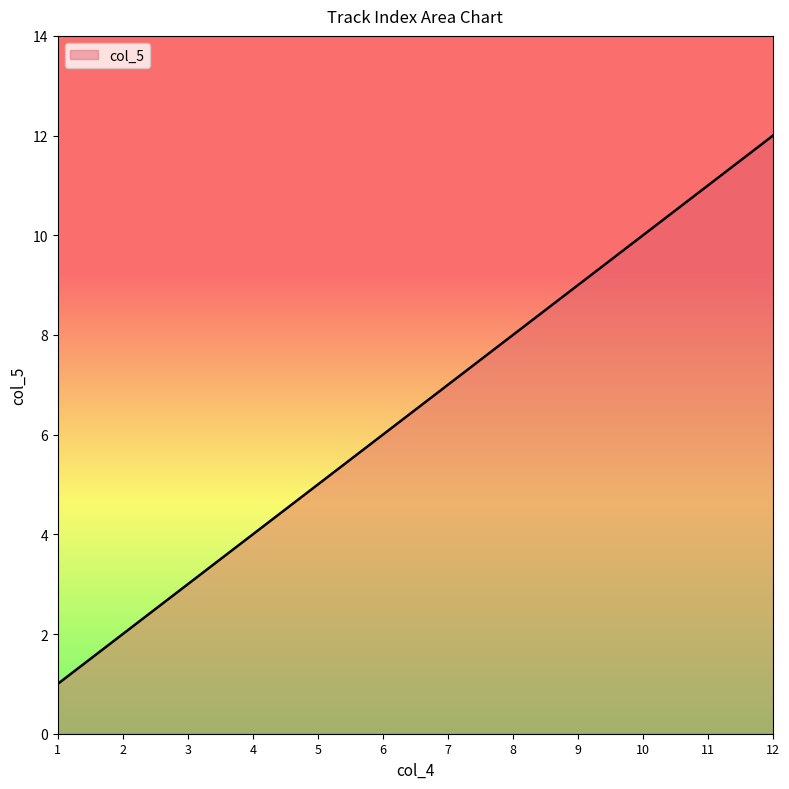

The value at 11 is 16. True or false?

False